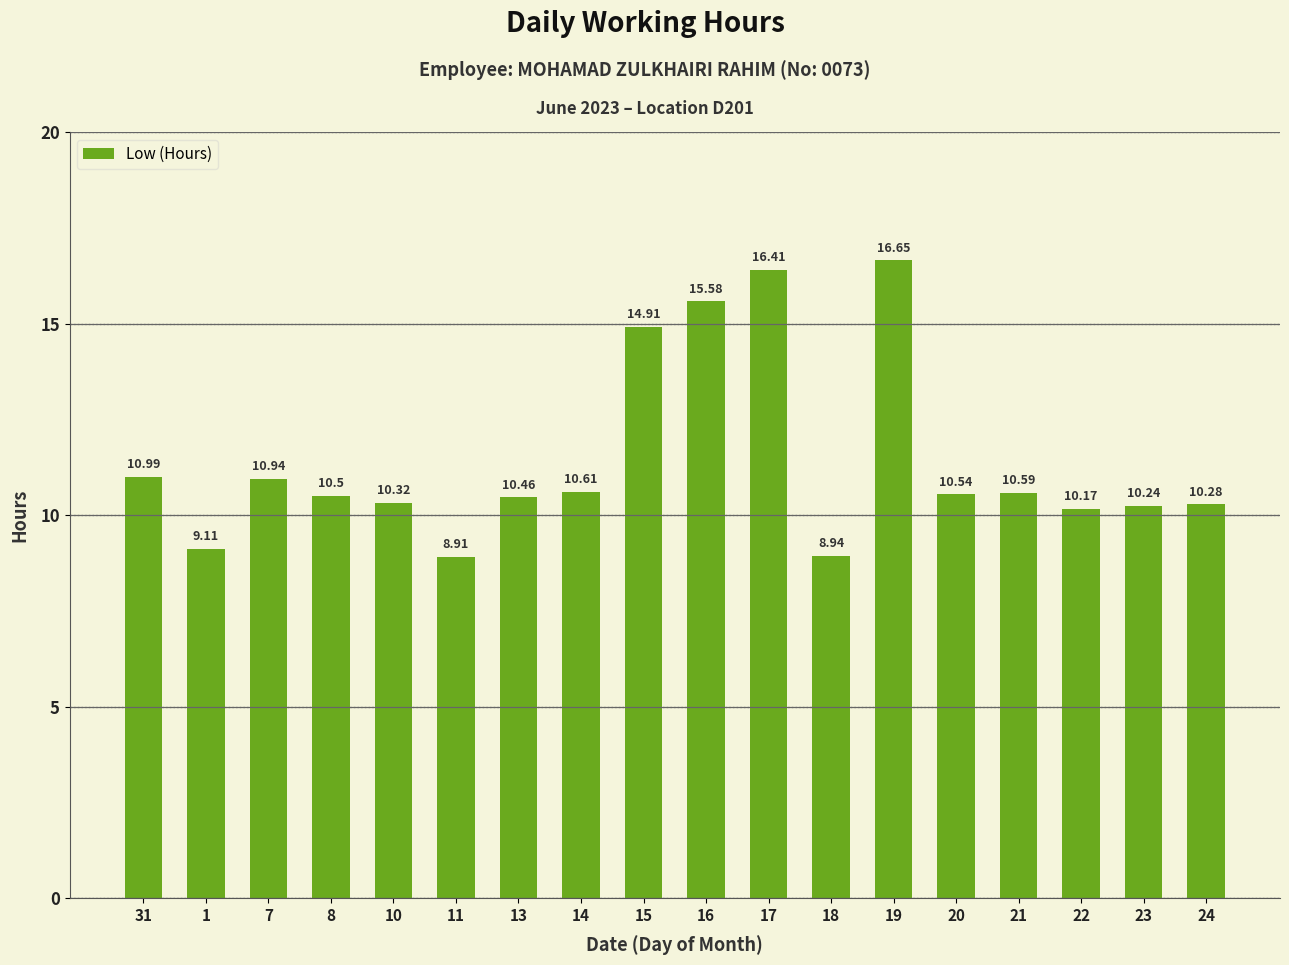

What is the ratio of the value at 24 to the value at 19?

0.6